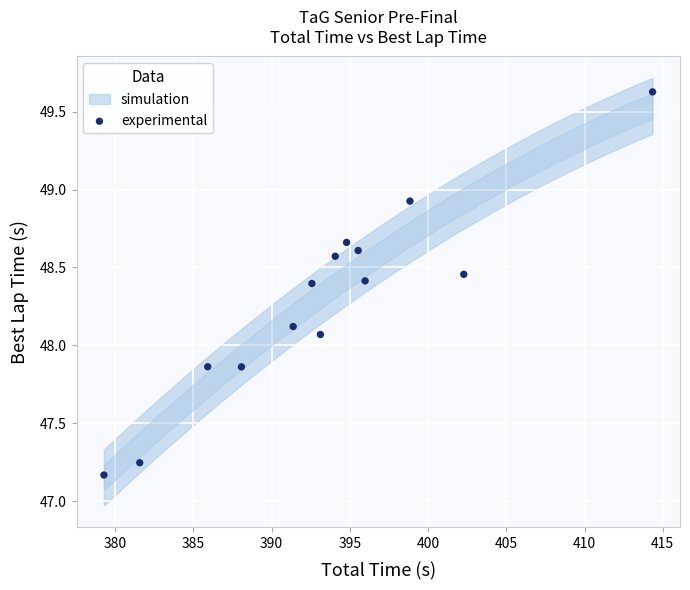

What is the range of X values (max minus min)?

35.1